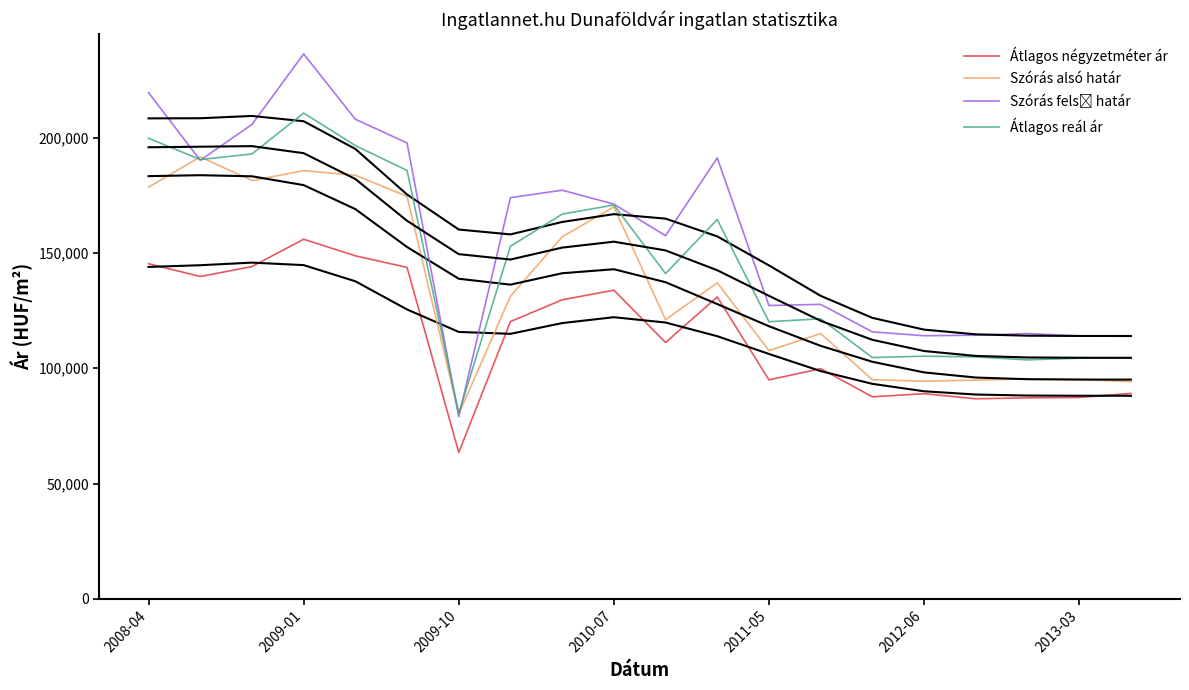

At how many categories does at least one series exceed 214852?

2